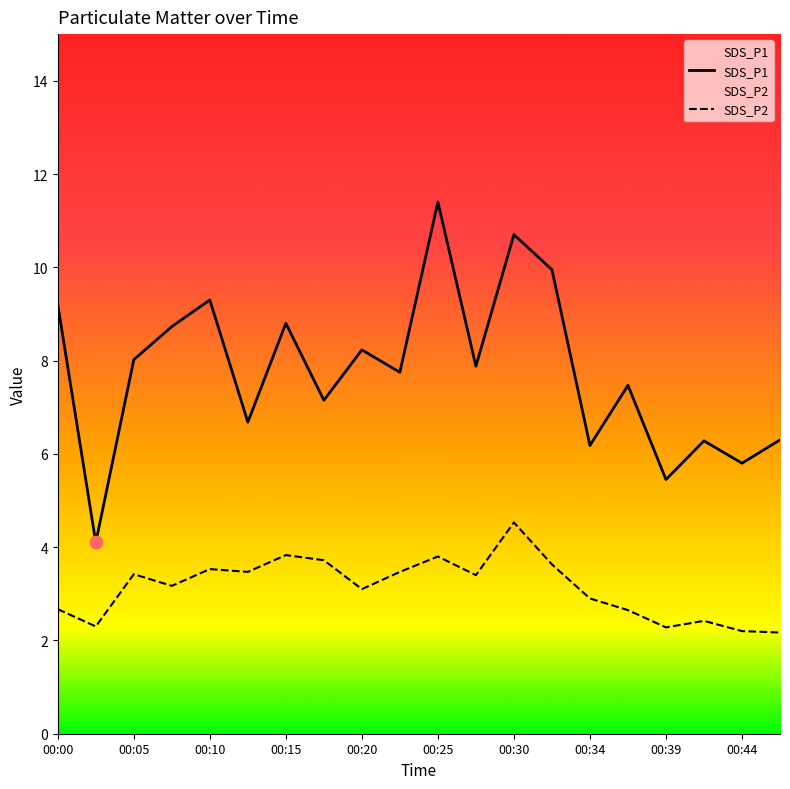

The value of SDS_P1 at 00:30 is 6.1. True or false?

False